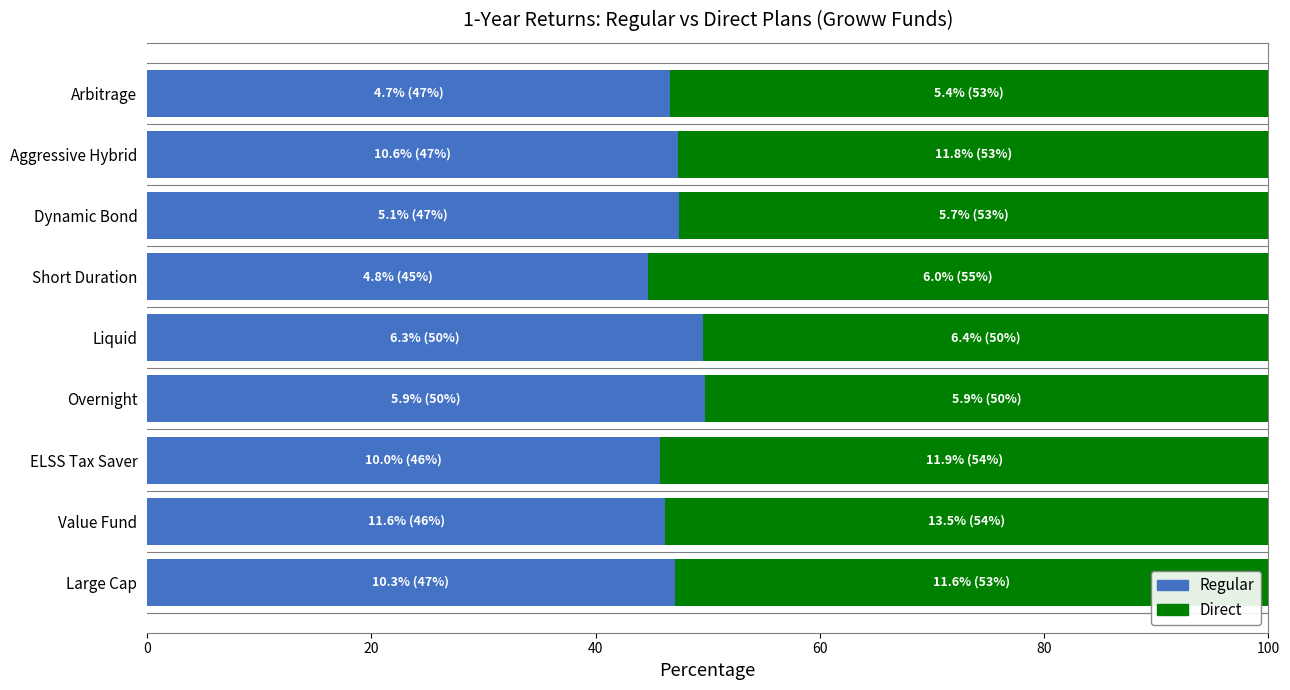

What is the total value across all series at Arbitrage?

100.0